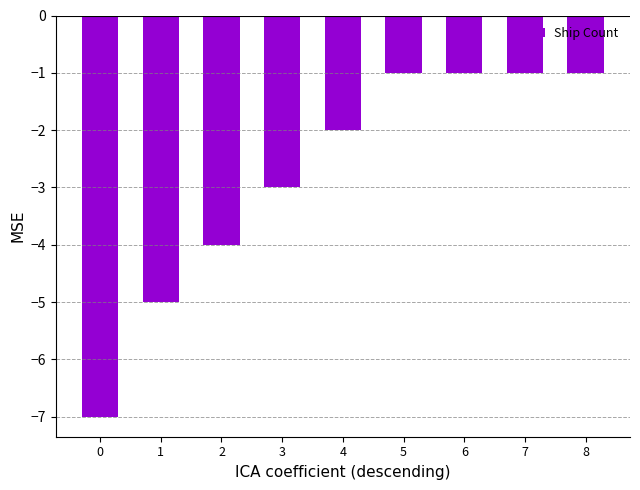

Reading left to right, list all the values displayed in this chart.

0=-7	1=-5	2=-4	3=-3	4=-2	5=-1	6=-1	7=-1	8=-1